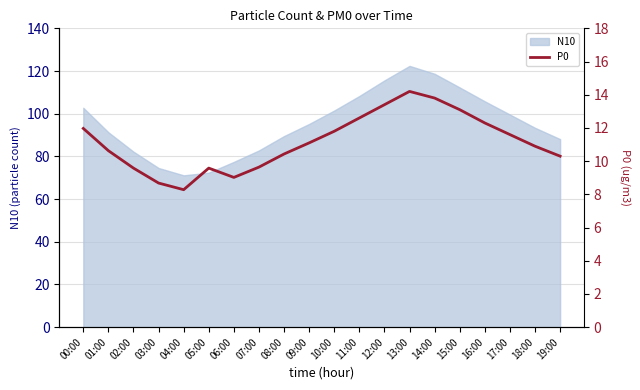

At which label does N10 reach its peak?

13:00